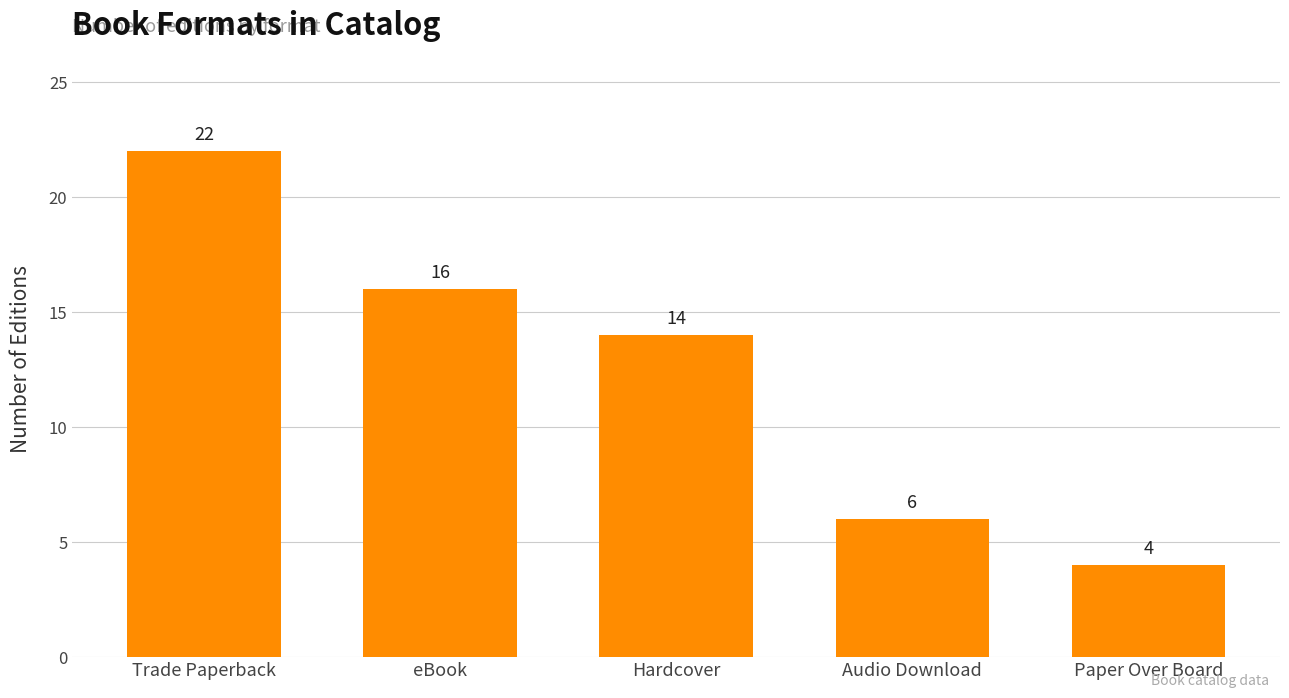

Between Audio Download and eBook, which is larger?

eBook